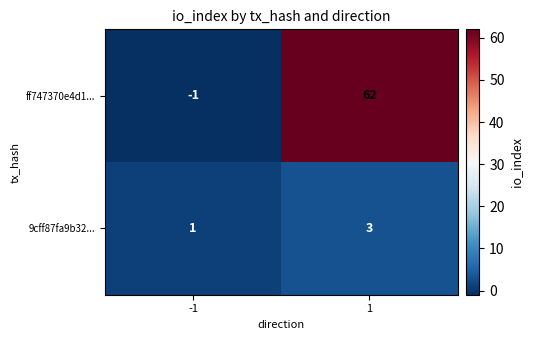

At -1, list the series in order from smallest to largest.

ff747370e4d1..., 9cff87fa9b32...